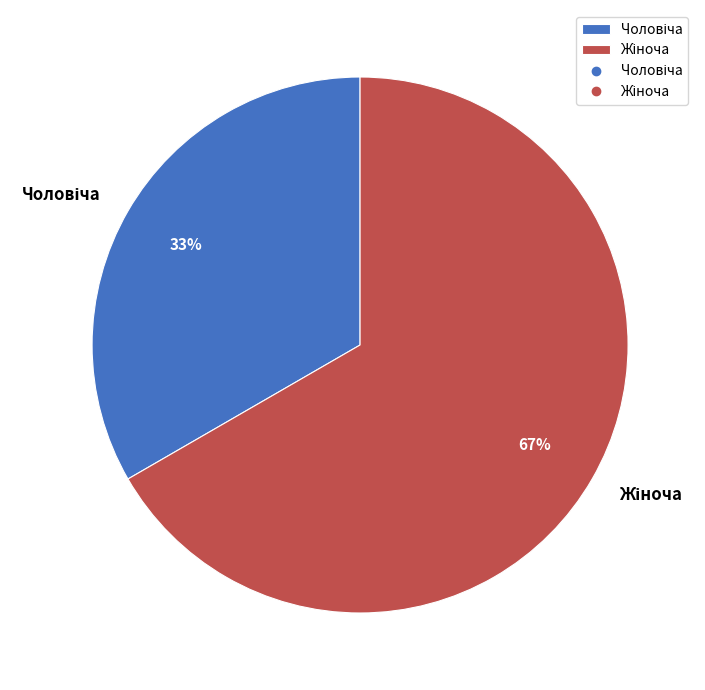

Count the number of slices in the pie.

2